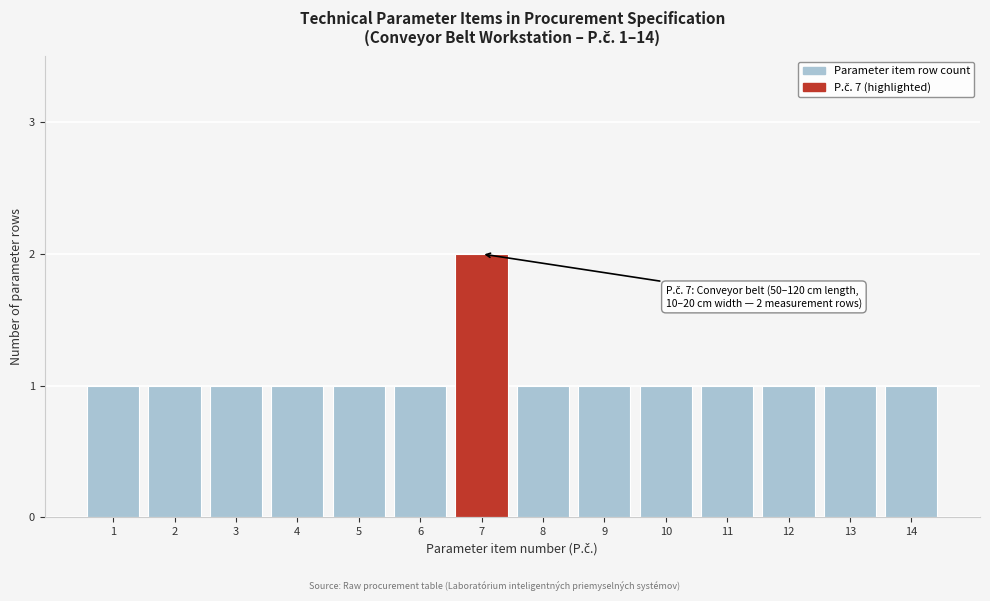

Reading left to right, transcribe all the data shown in this chart.

1=1	2=1	3=1	4=1	5=1	6=1	7=2	8=1	9=1	10=1	11=1	12=1	13=1	14=1